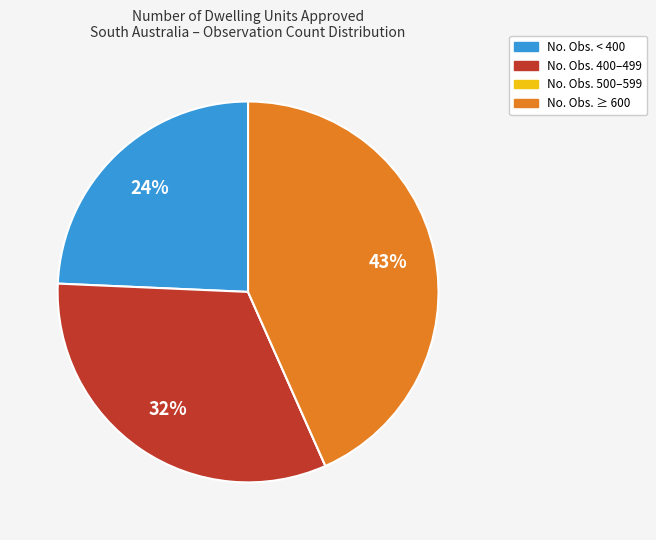

Is there a majority slice in this chart?

No